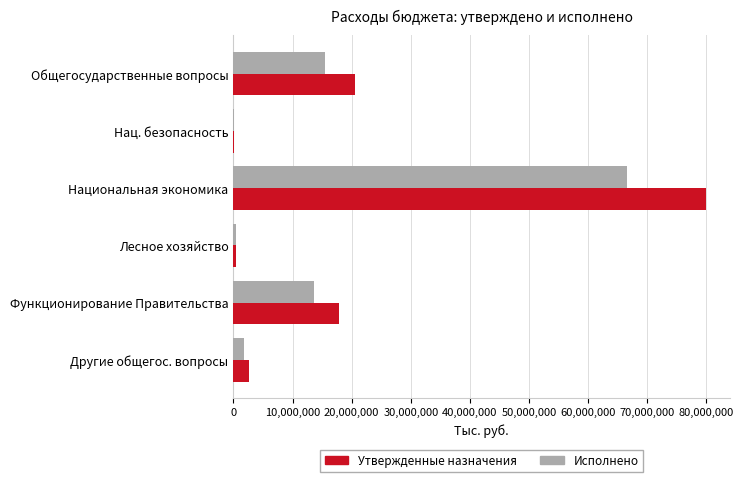

The Исполнено series shows 66616752.8 at Национальная экономика. True or false?

True